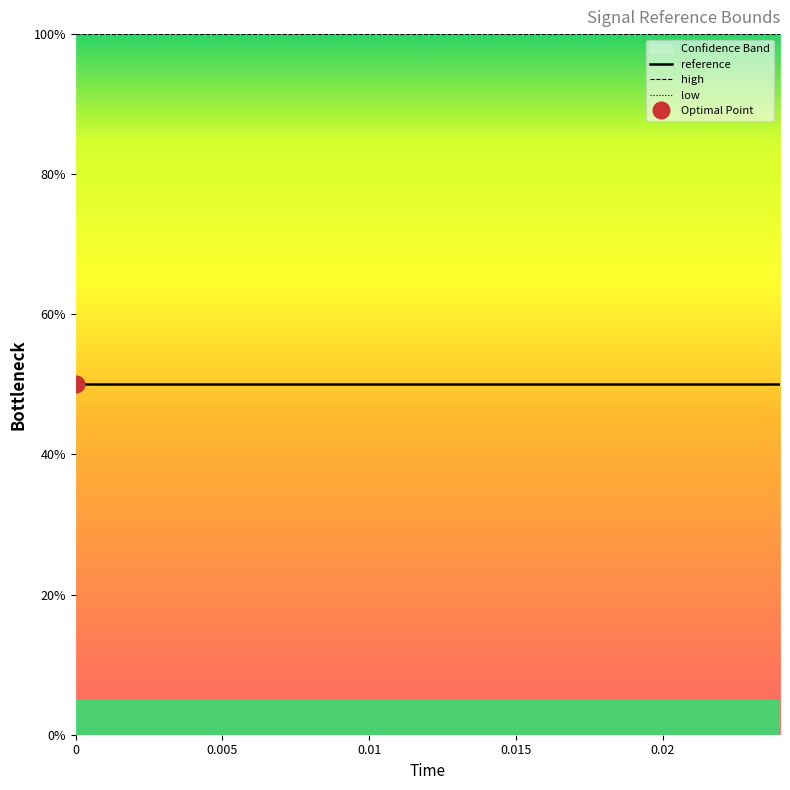

True or false: low and high cross at least once.

False